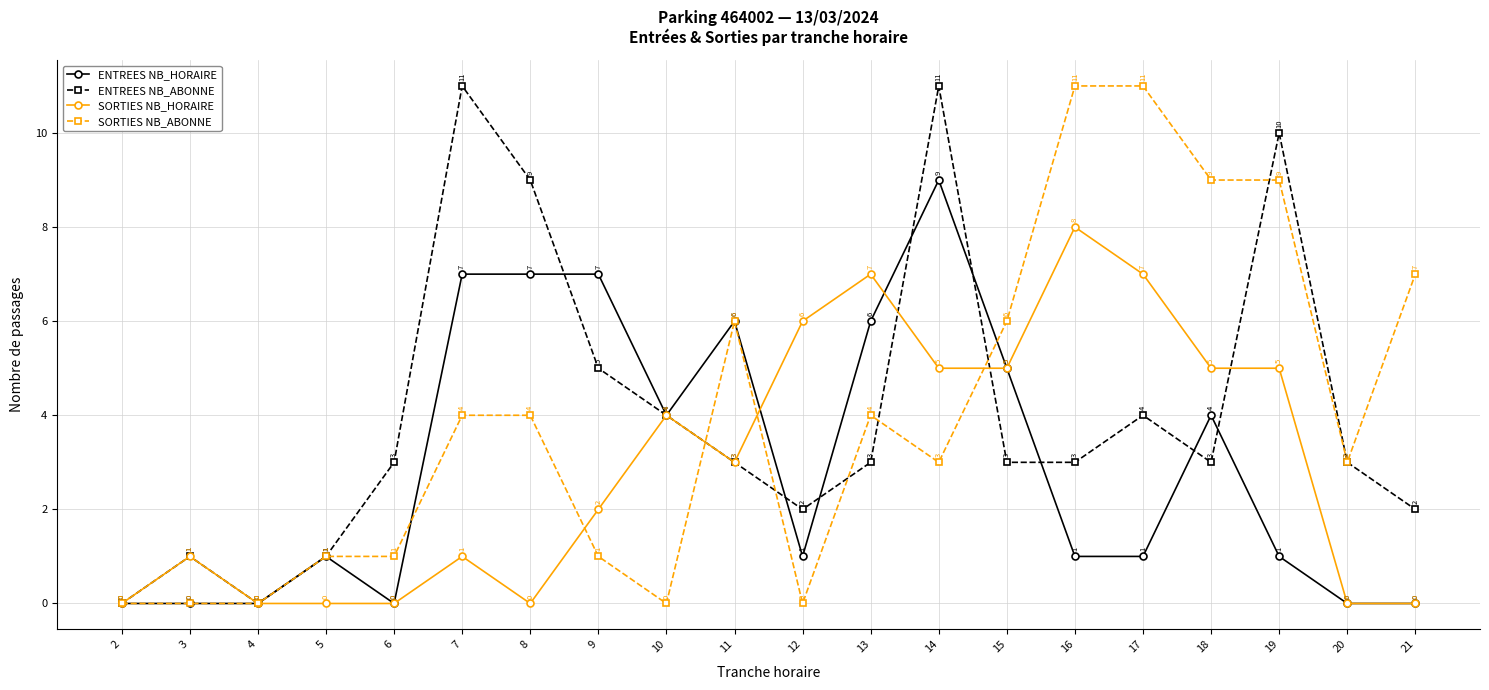

What is the maximum value for ENTREES NB_ABONNE?

11